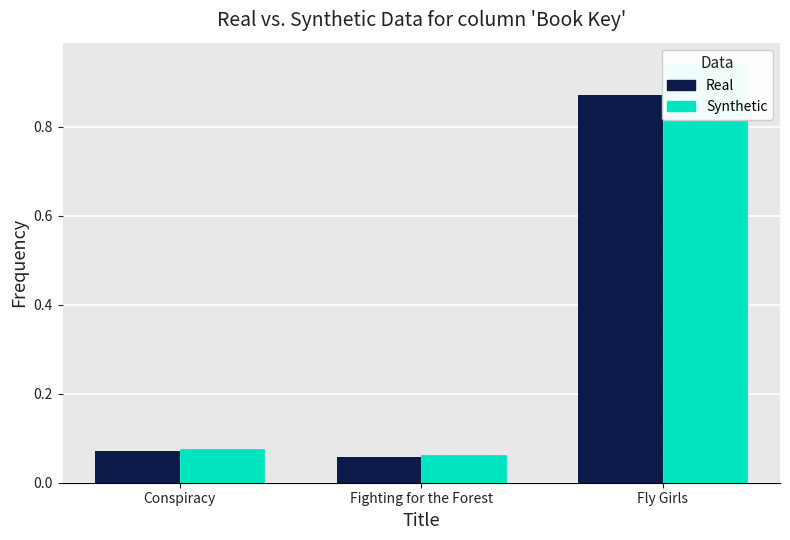

Reading left to right, transcribe all the data shown in this chart.

Real: 0.1	0.1	0.9
Synthetic: 0.1	0.1	0.9